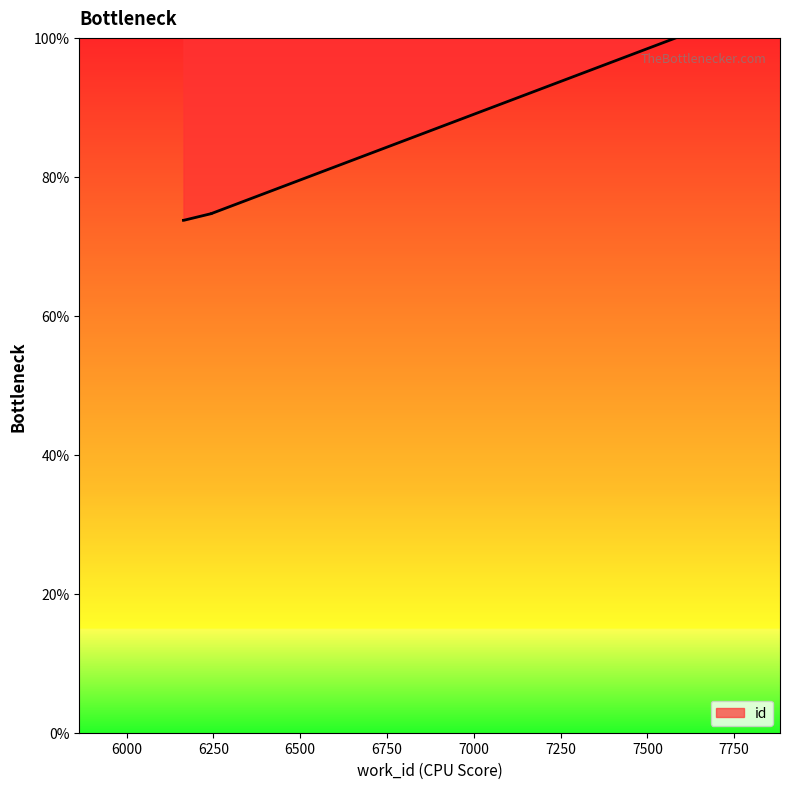

Reading left to right, transcribe all the data shown in this chart.

73.7	73.8	73.8	74.7	74.7	100.0